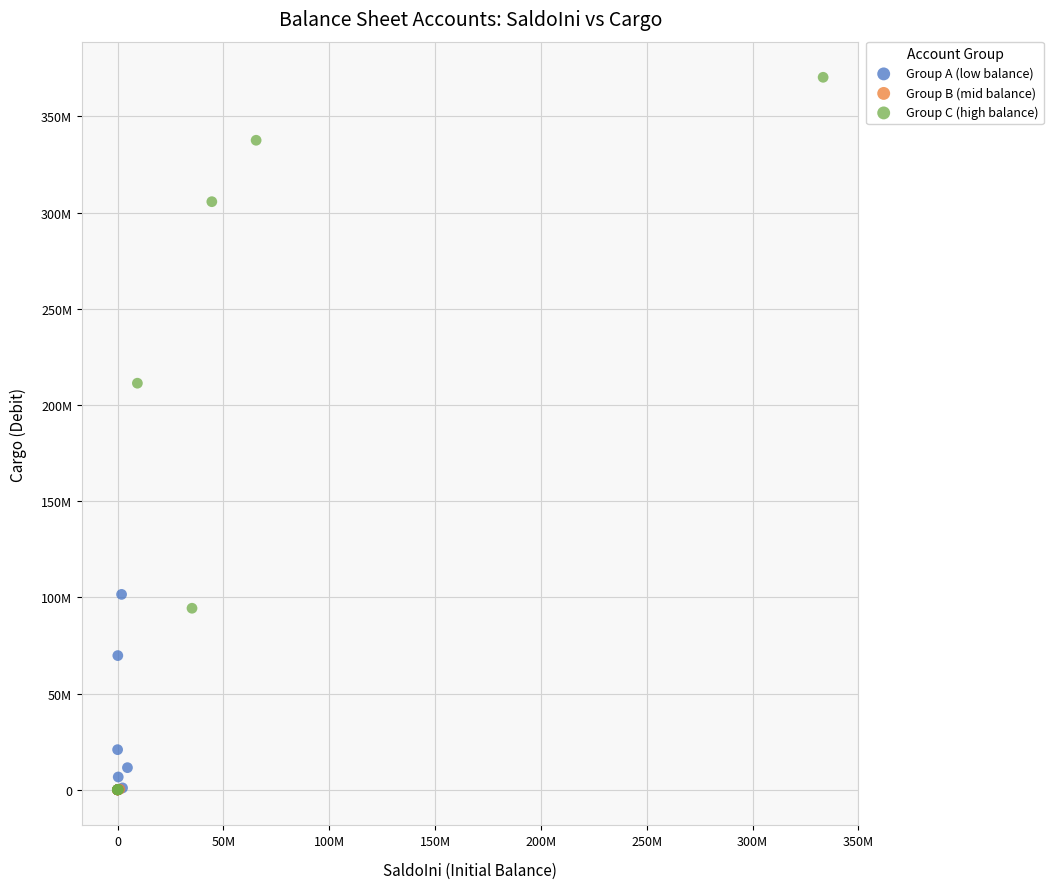

Which series contains the highest Y value?

Group C (high balance)